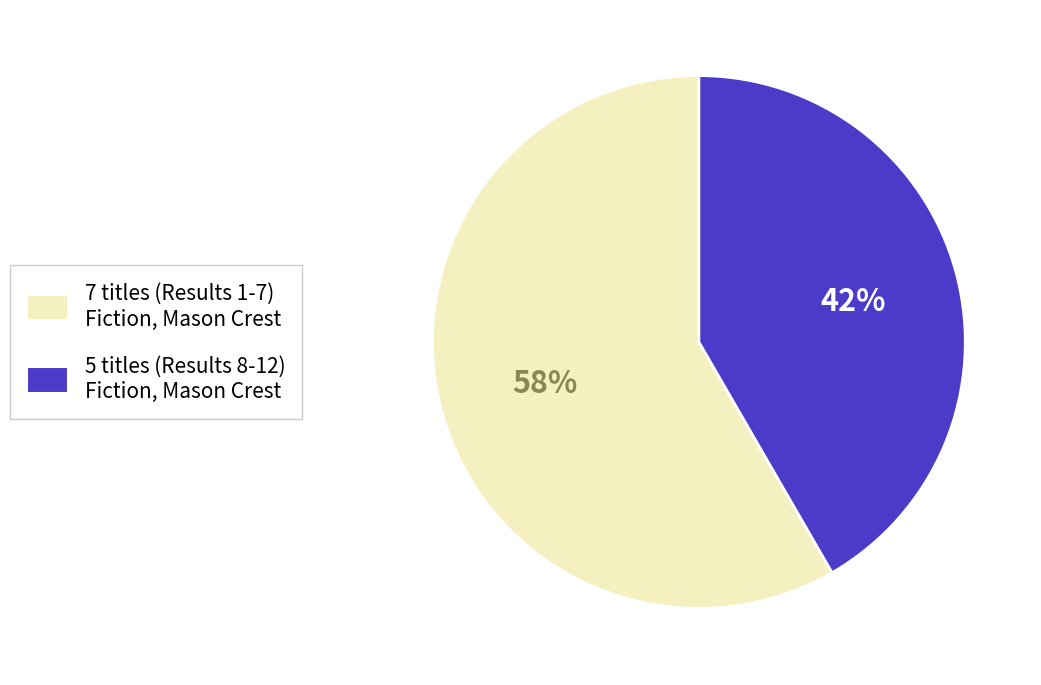

To the nearest percent, what is the average slice percentage?

50%